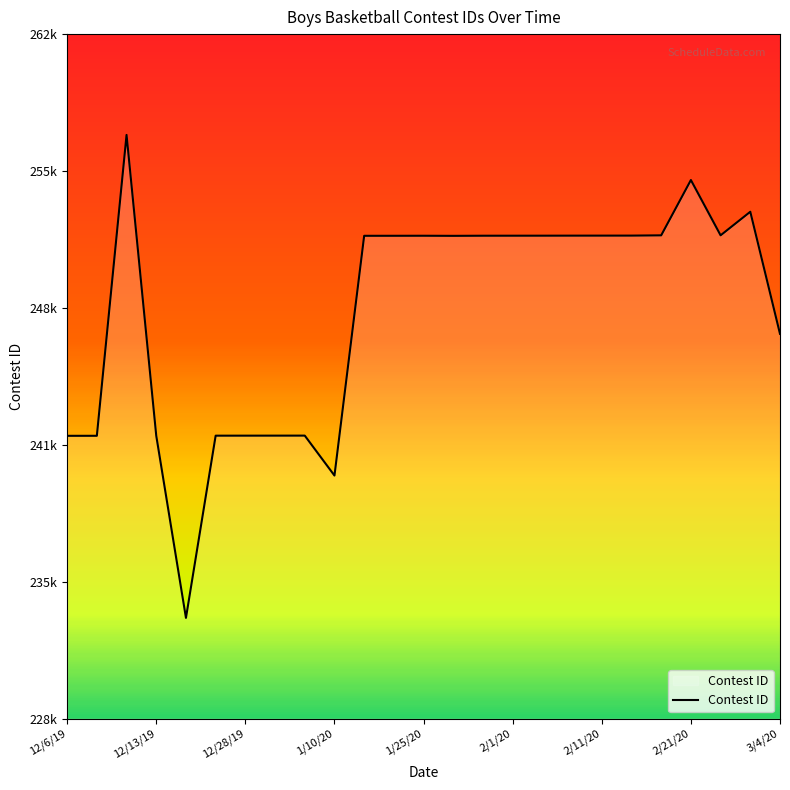

Does the chart display data point markers on the line(s)?

No